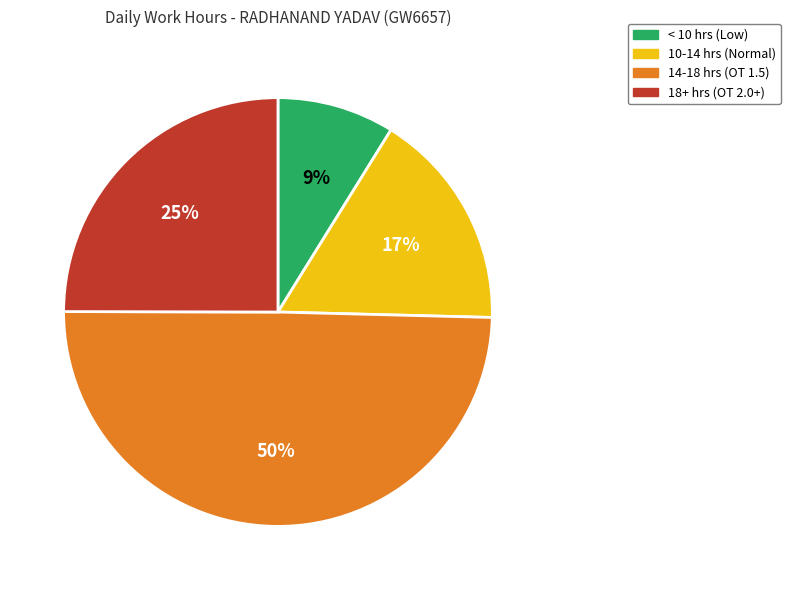

How many segments does this pie chart have?

4